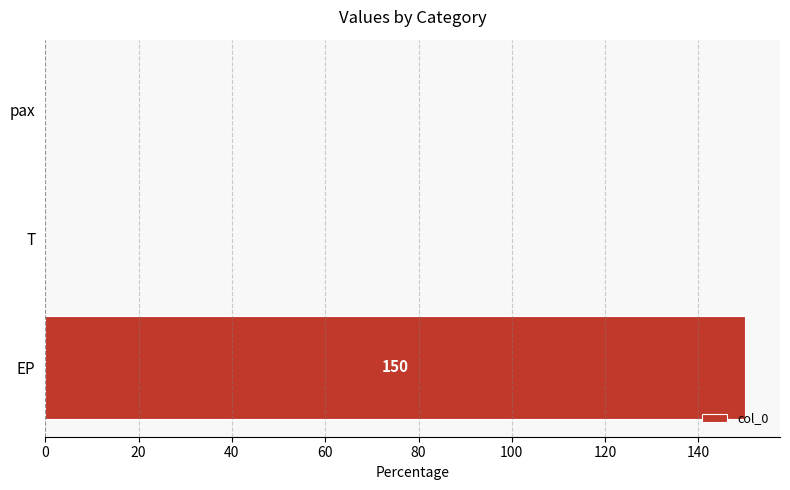

Between T and EP, which is larger?

EP